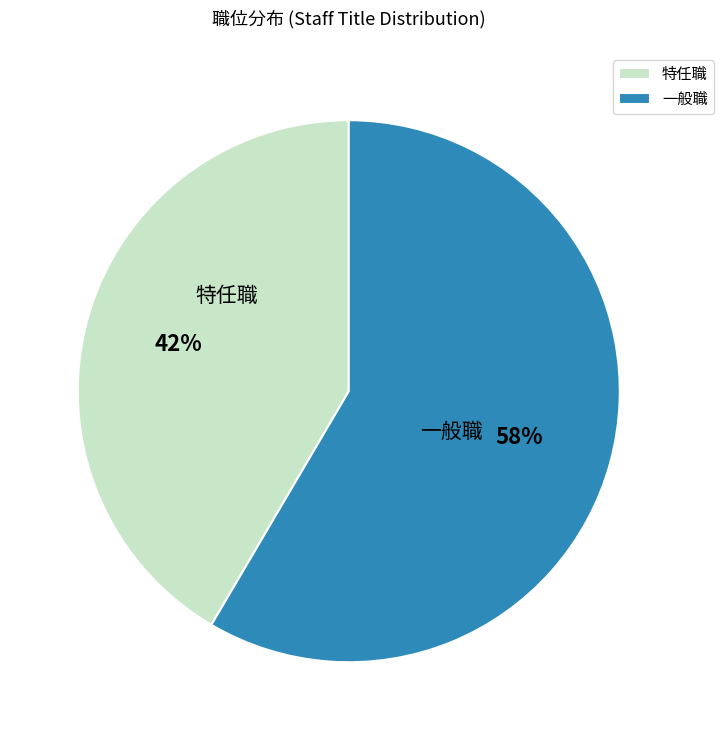

To the nearest percent, what is the combined percentage of 一般職 and 特任職?

100%